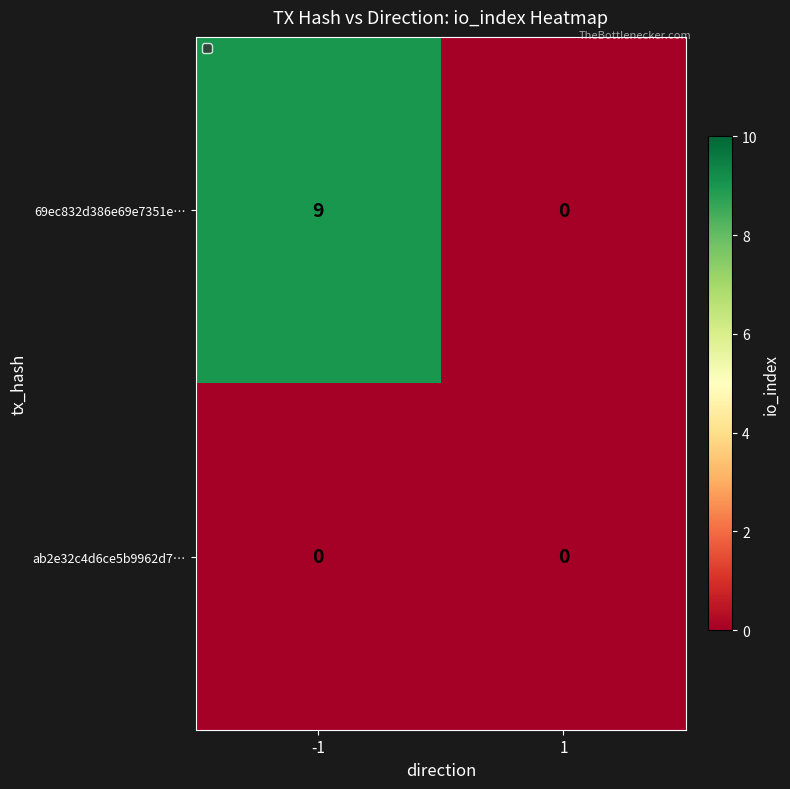

What is the difference between the highest and lowest values at -1?

9